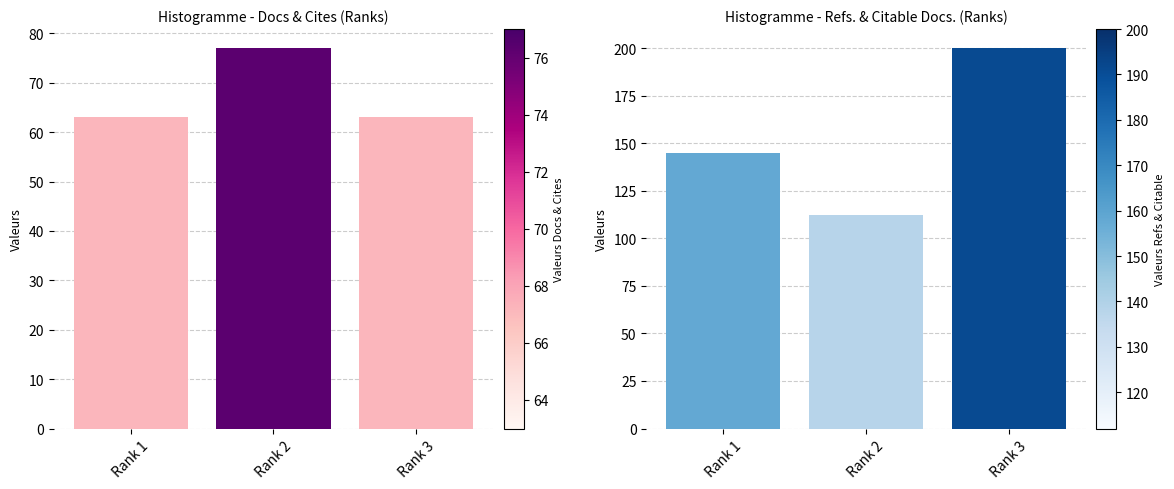

What is the total value across all series at Rank 2?

189